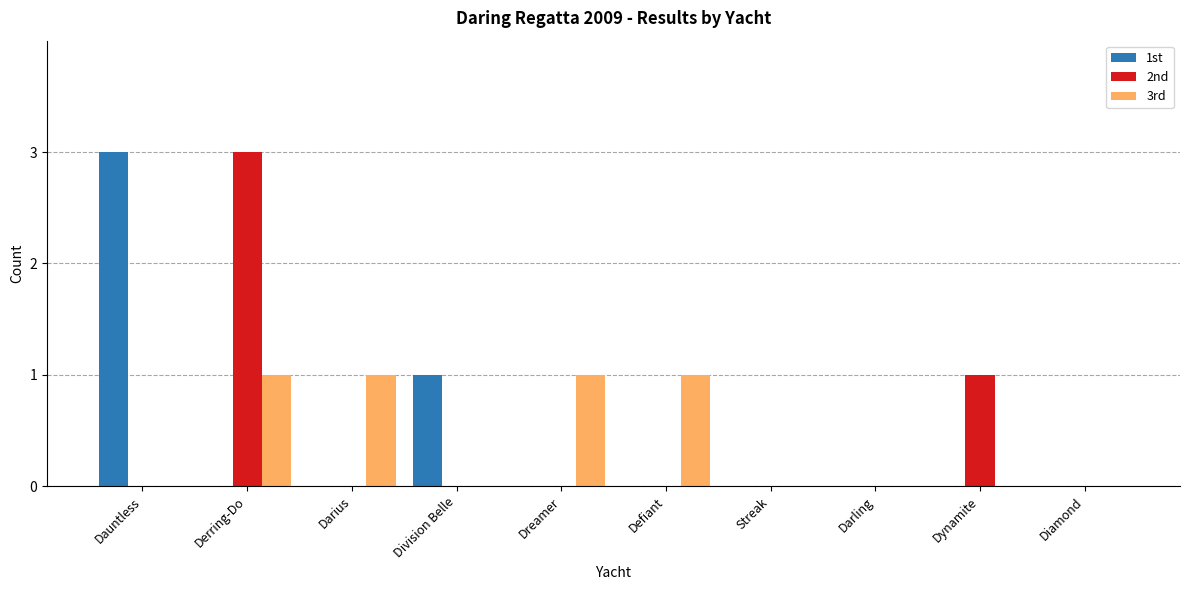

Reading right to left, what are all the values shown in this chart?

1st: Diamond=0	Dynamite=0	Darling=0	Streak=0	Defiant=0	Dreamer=0	Division Belle=1	Darius=0	Derring-Do=0	Dauntless=3
2nd: Diamond=0	Dynamite=1	Darling=0	Streak=0	Defiant=0	Dreamer=0	Division Belle=0	Darius=0	Derring-Do=3	Dauntless=0
3rd: Diamond=0	Dynamite=0	Darling=0	Streak=0	Defiant=1	Dreamer=1	Division Belle=0	Darius=1	Derring-Do=1	Dauntless=0